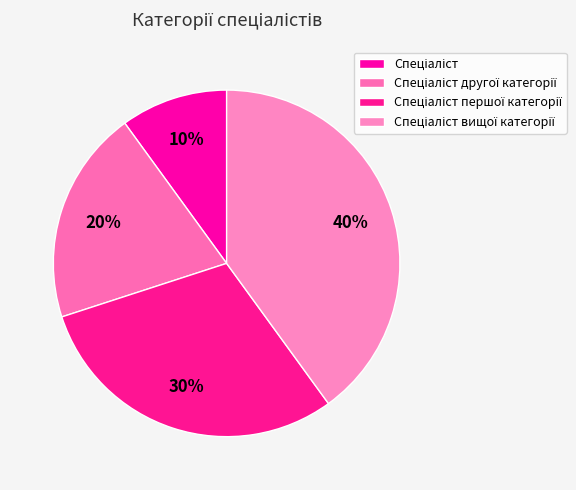

Count the number of slices in the pie.

4